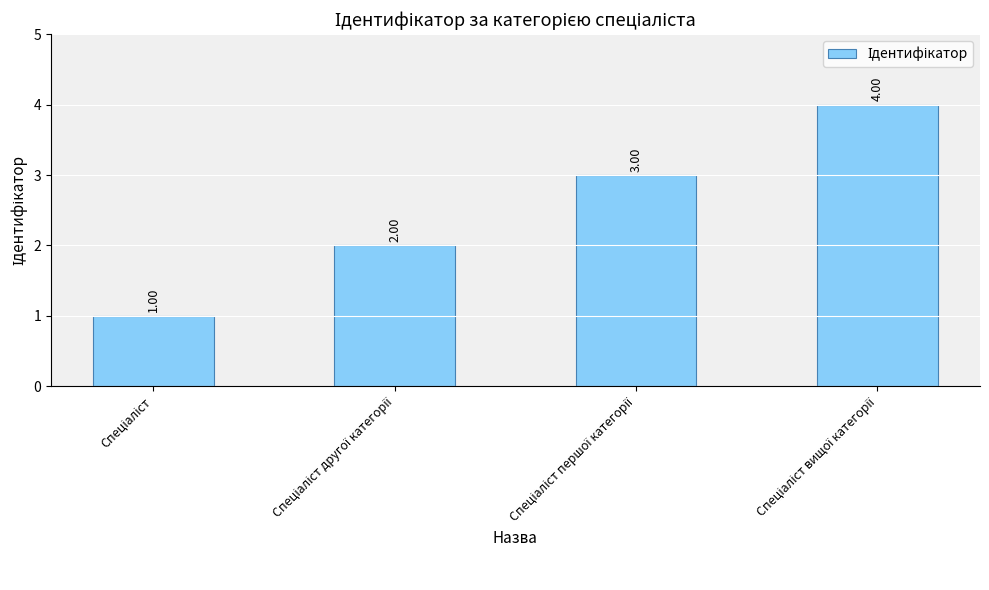

What is the difference between the maximum and minimum values?

3